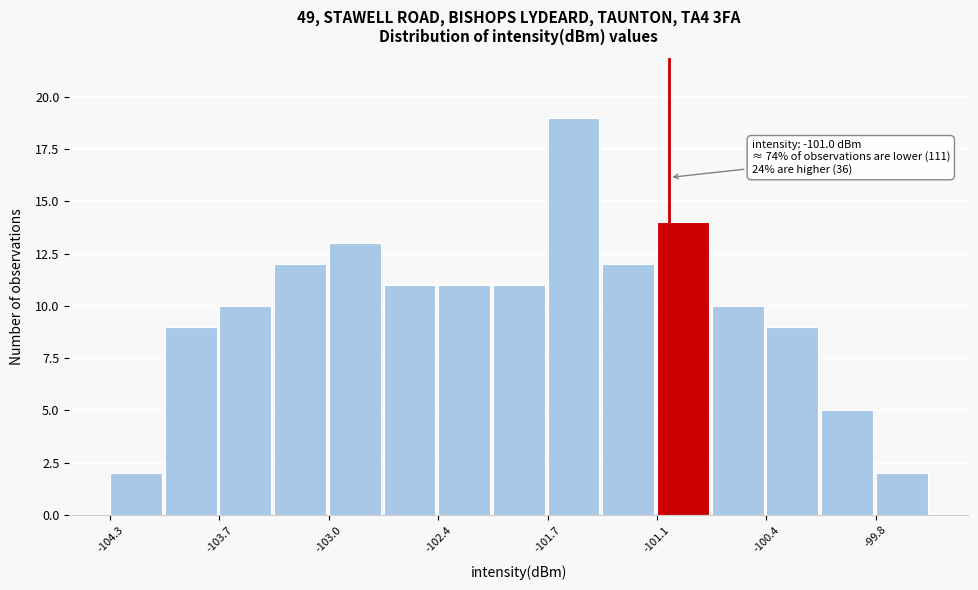

Around what value on the x-axis is the tallest bar? Give the approximate position of its centre, as read against the axis.

-101.6